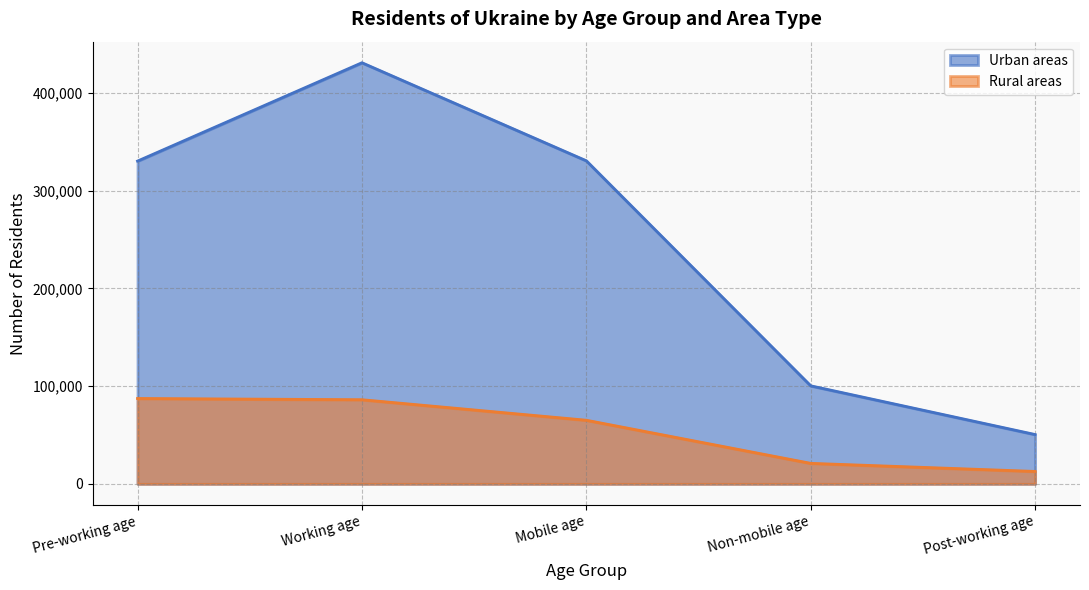

How many lines are shown in the chart?

2